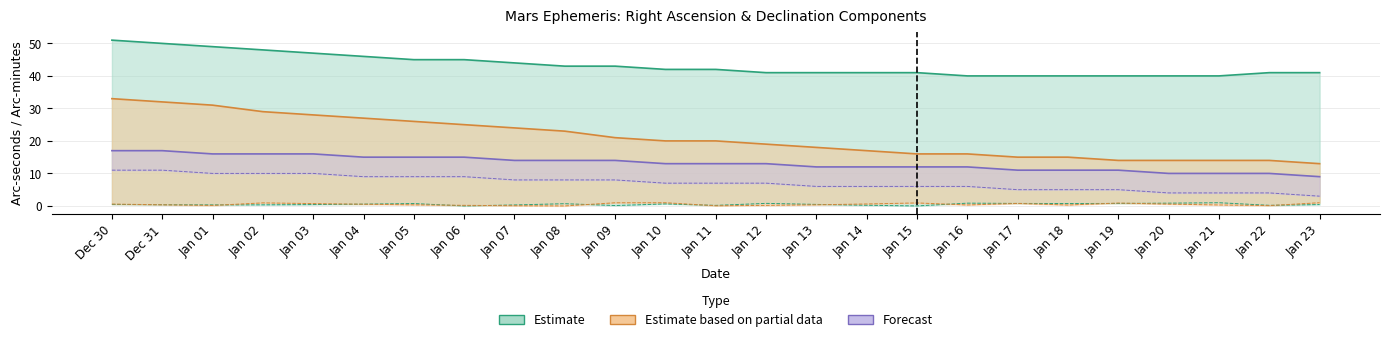

How many lines are shown in the chart?

4